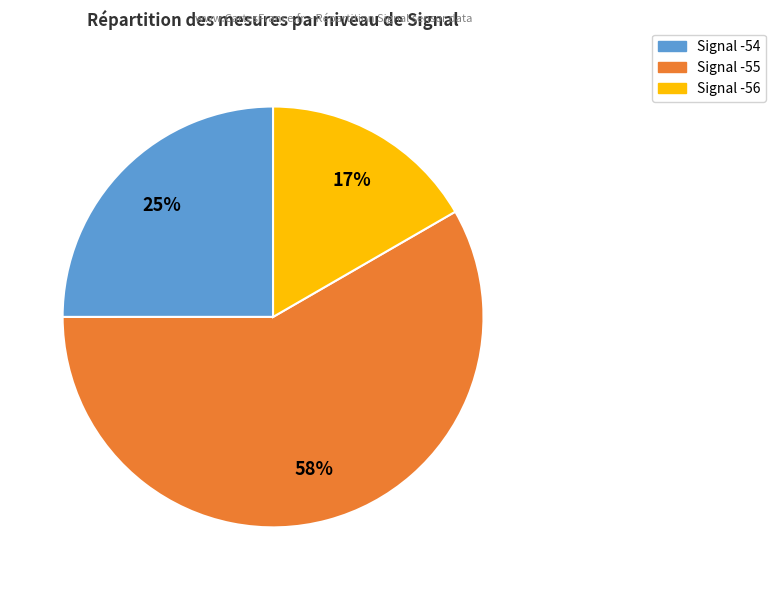

Is there a majority slice in this chart?

Yes